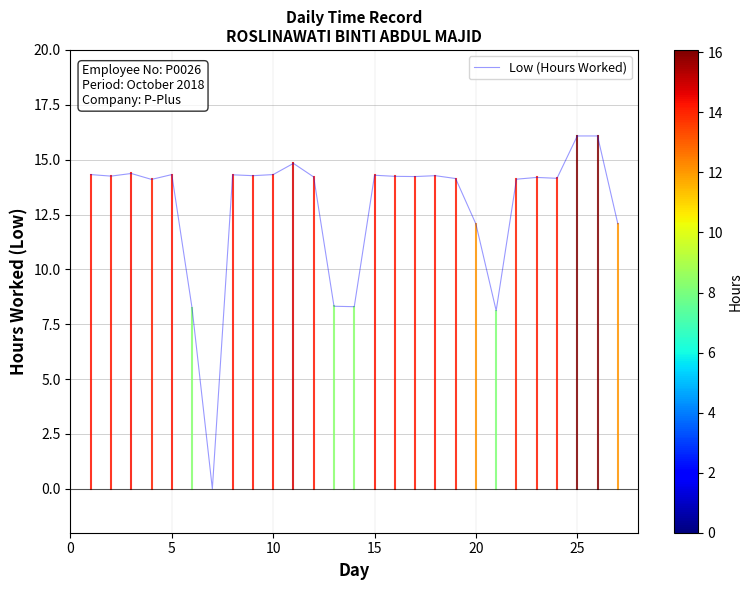

Does the chart have visible grid lines?

Yes